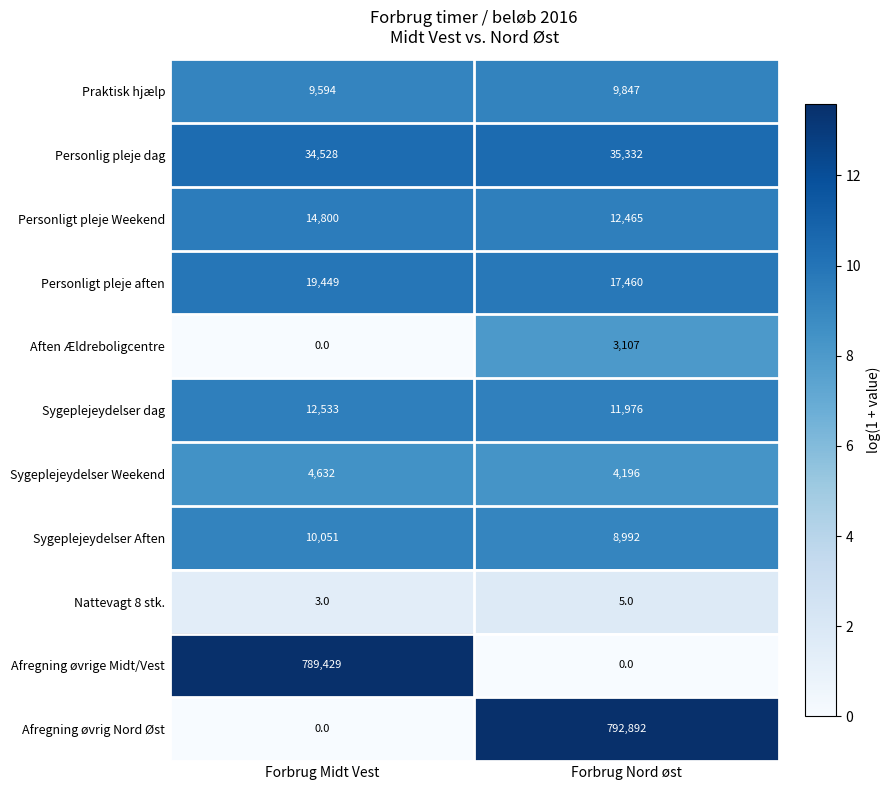

Which series changed the most between Forbrug Midt Vest and Forbrug Nord øst?

Afregning øvrig Nord Øst